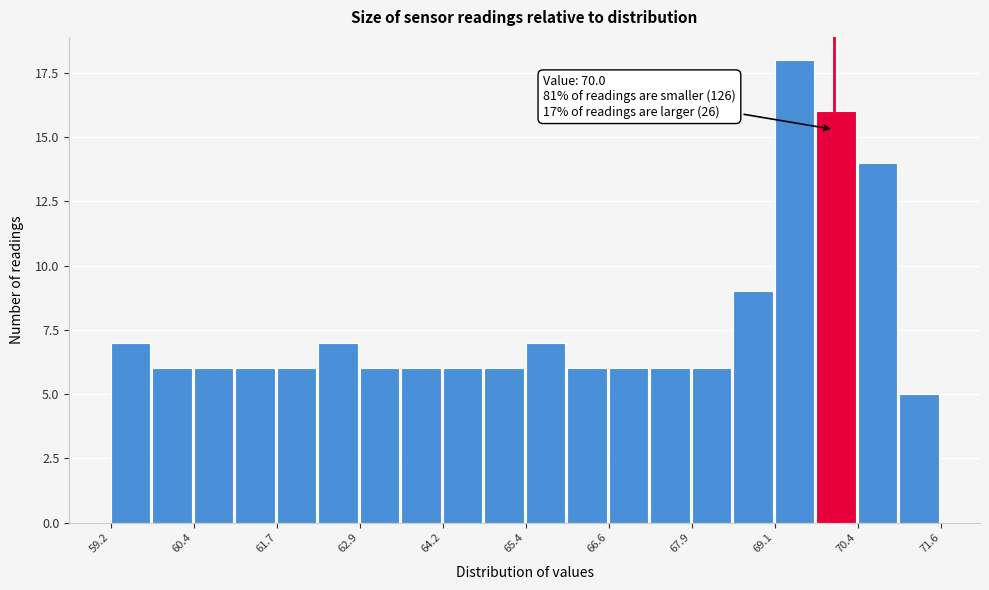

Read against the x-axis, roughly where is the centre of the tallest bar?

69.4